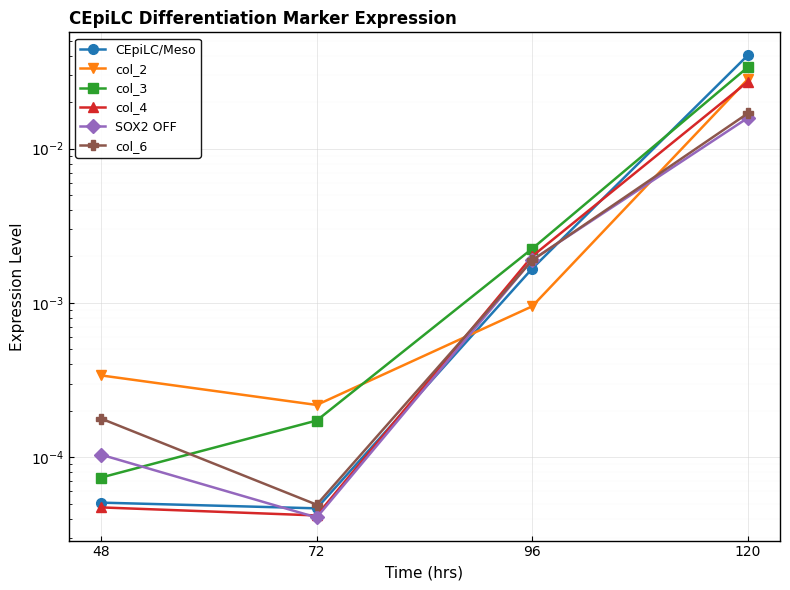

How many times do col_4 and CEpiLC/Meso cross each other?

2